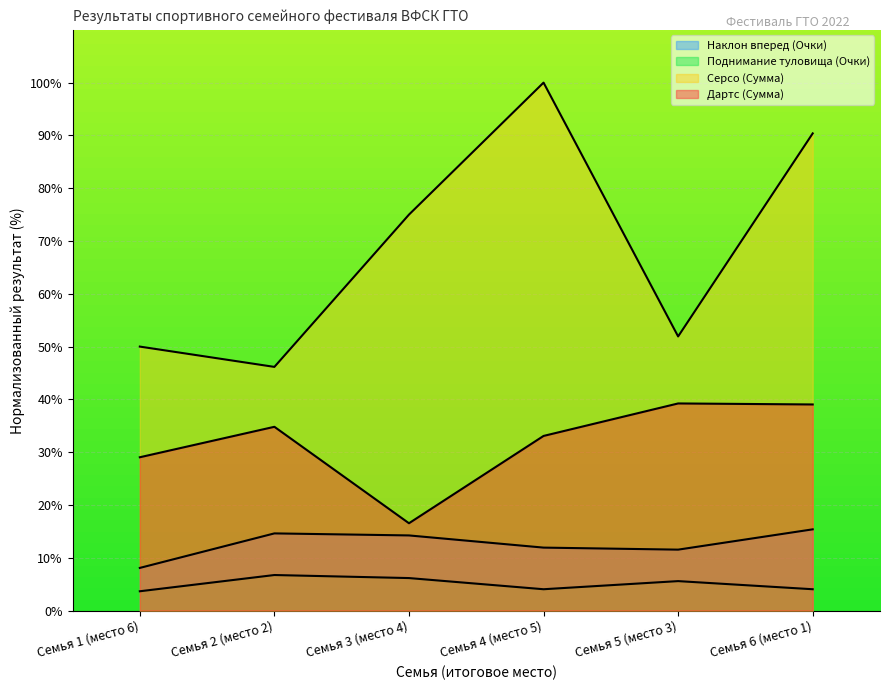

Which series has the largest total across all categories?

Серсо (Сумма)